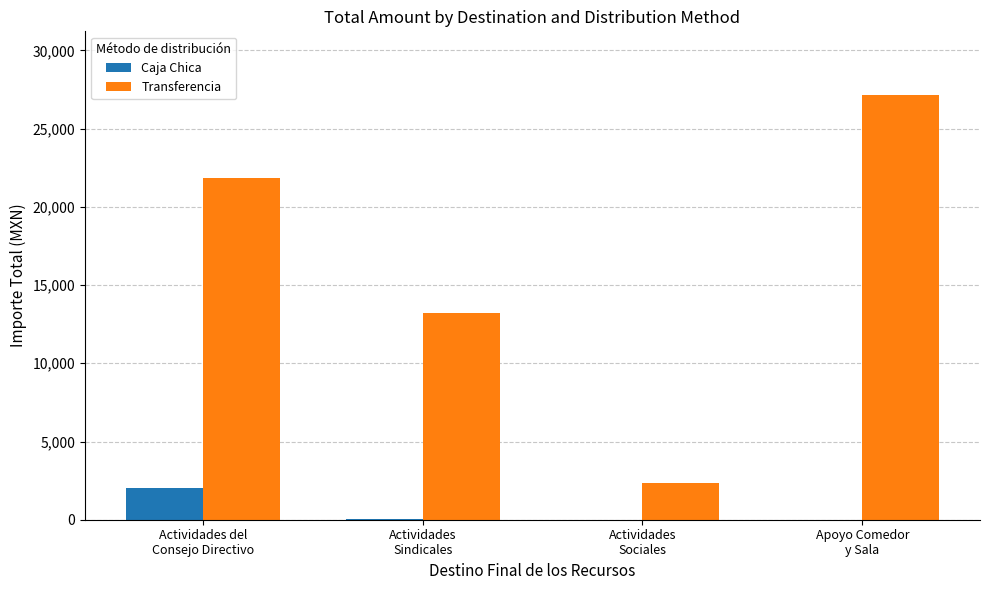

Which series has the largest total across all categories?

Transferencia